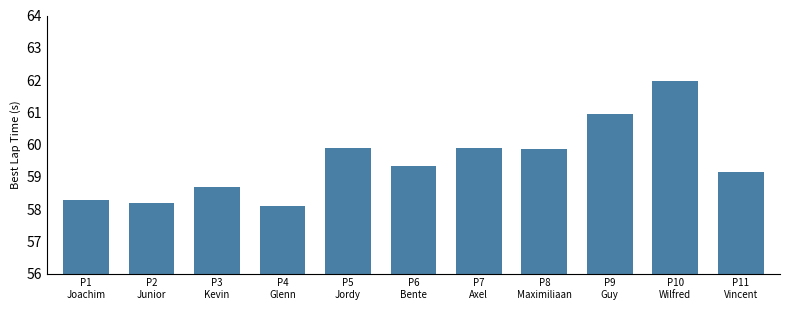

What is the smallest value displayed?

58.1